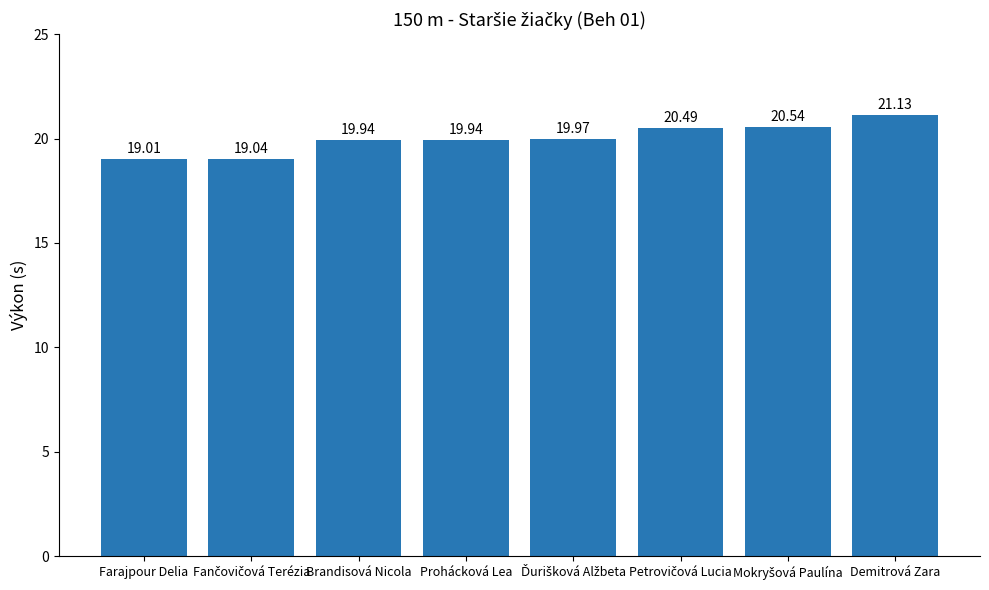

What is the label of the 6th bar from the right?

Brandisová Nicola